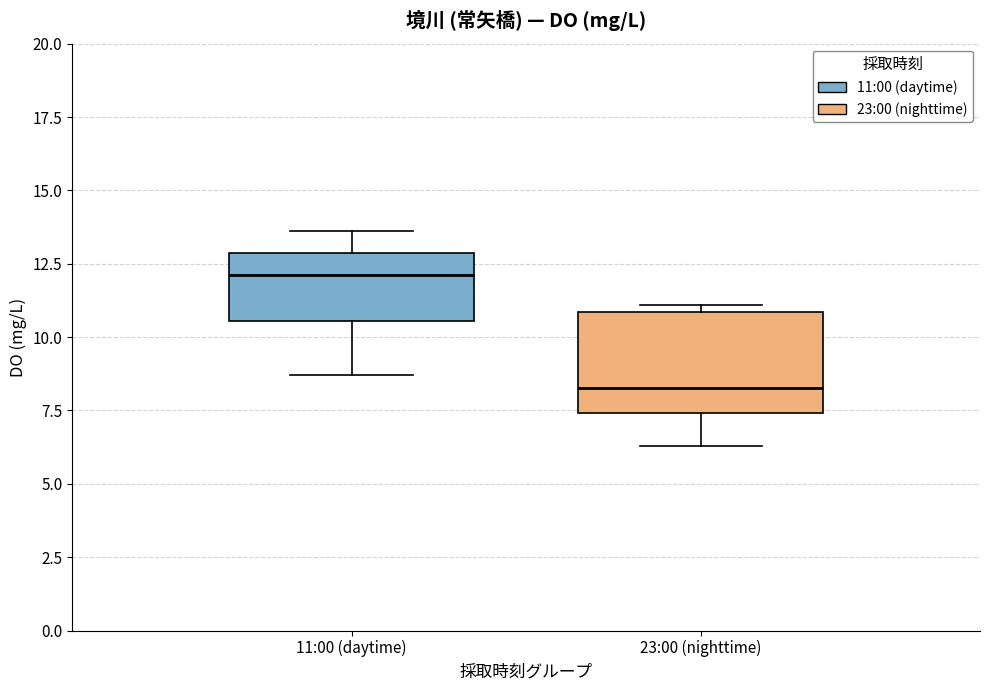

Where does the median line of the box for 11:00 (daytime) sit on the y-axis? The values are not printed on the chart, so give them approximately, as read against the axis.

12.0